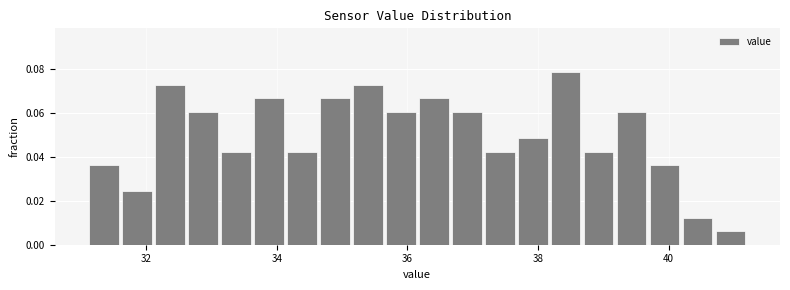

Read against the x-axis, roughly where is the centre of the tallest bar?

38.4